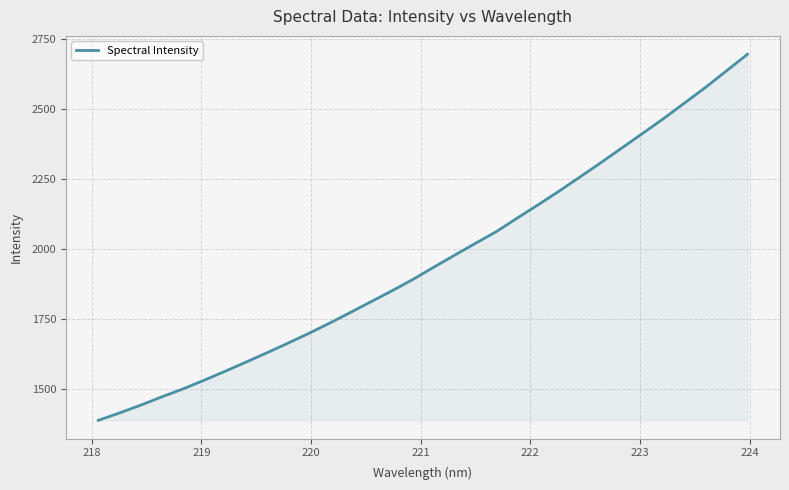

What is the difference between the maximum and minimum values?

1306.6